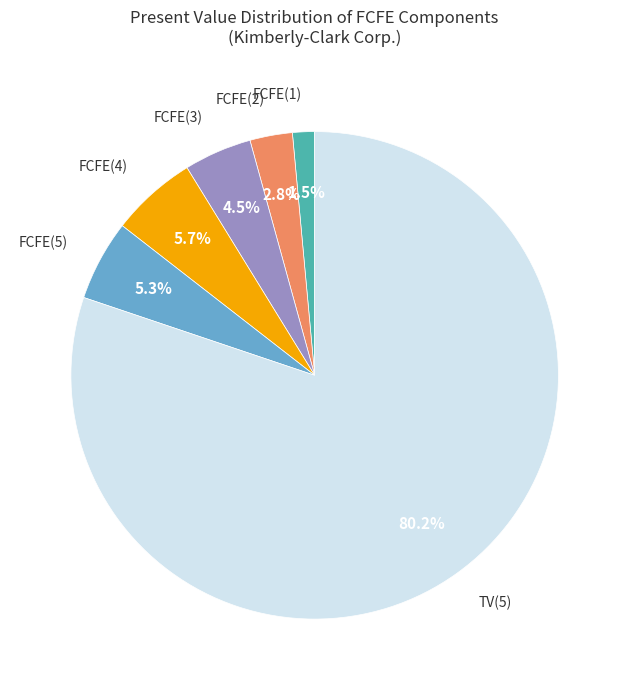

Is there any slice that represents more than half of the pie?

Yes